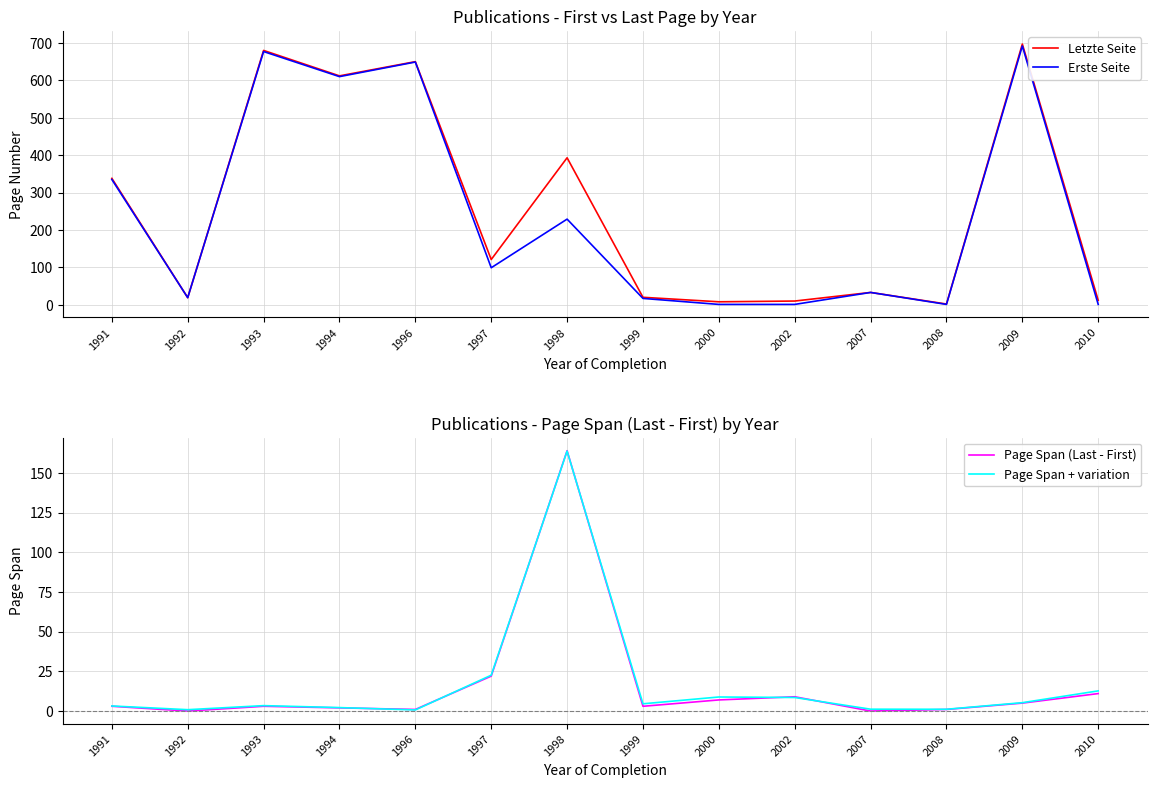

True or false: Letzte Seite and Page Span (Last - First) intersect in this chart.

False